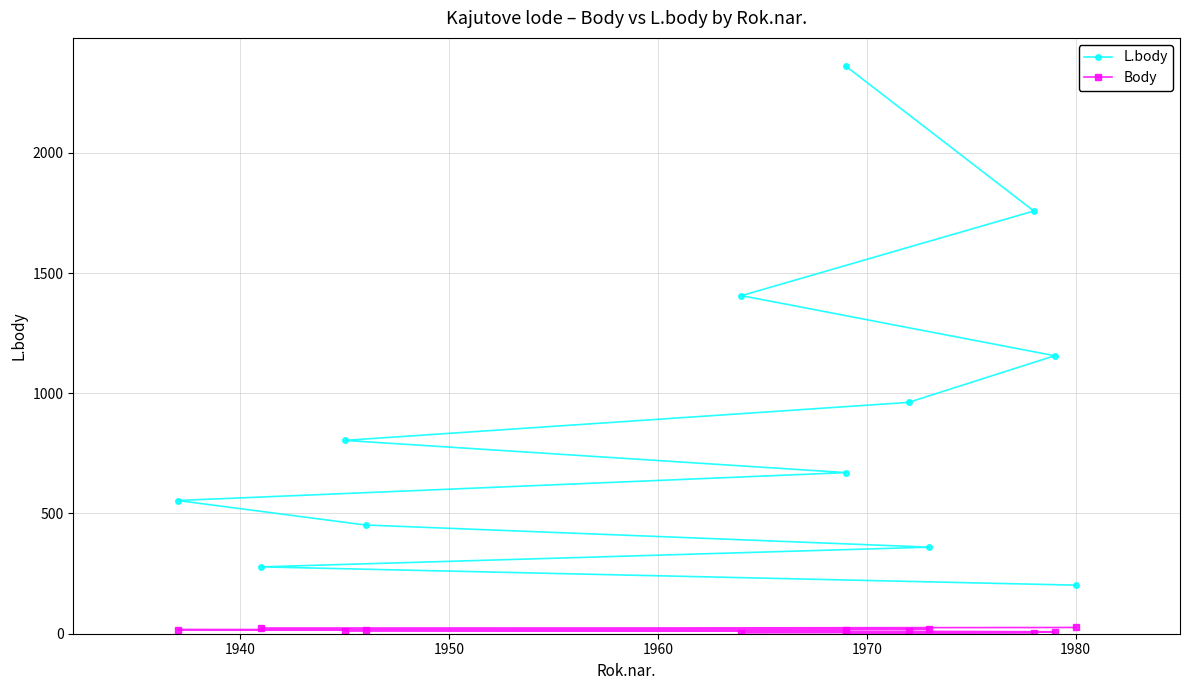

Which series has the largest range (max minus min)?

L.body